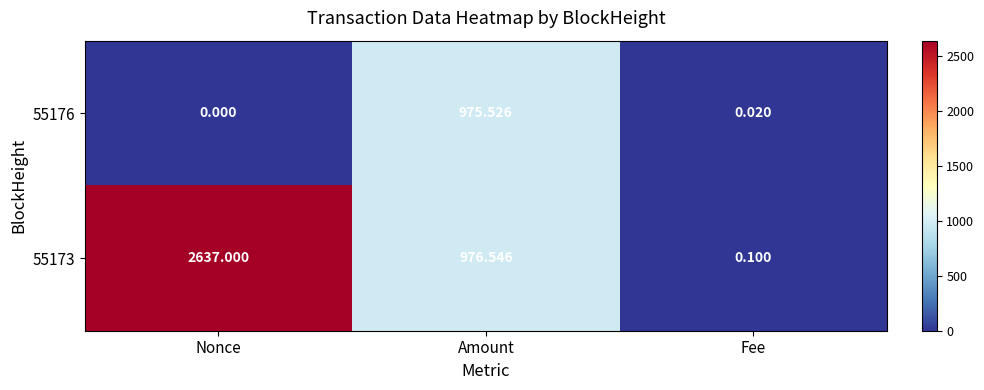

Between Nonce and Amount, which series saw the biggest shift?

55173